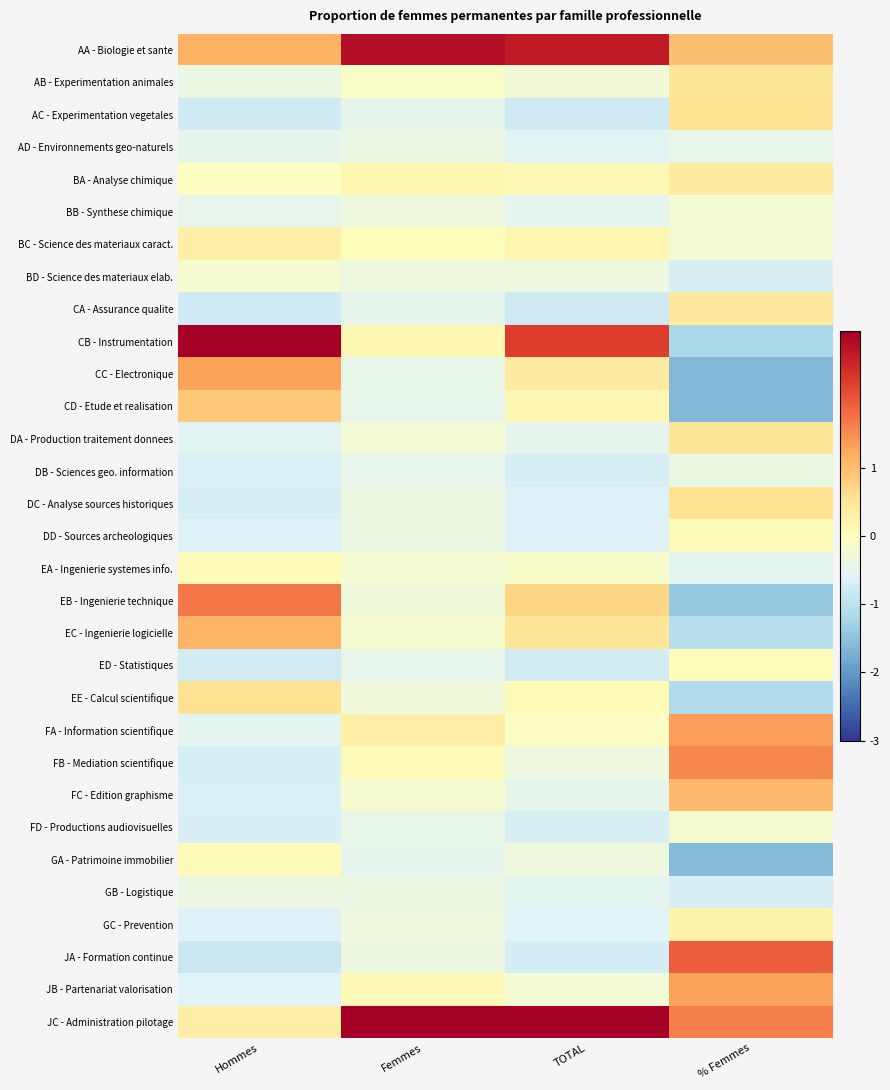

Reading left to right, transcribe all the data shown in this chart.

AA - Biologie et sante: Hommes=1.1	Femmes=2.8	TOTAL=2.7	% Femmes=1.0
AB - Experimentation animales: Hommes=-0.4	Femmes=-0.1	TOTAL=-0.3	% Femmes=0.5
AC - Experimentation vegetales: Hommes=-0.8	Femmes=-0.5	TOTAL=-0.8	% Femmes=0.5
AD - Environnements geo-naturels: Hommes=-0.5	Femmes=-0.4	TOTAL=-0.6	% Femmes=-0.4
BA - Analyse chimique: Hommes=-0.0	Femmes=0.2	TOTAL=0.1	% Femmes=0.4
BB - Synthese chimique: Hommes=-0.5	Femmes=-0.3	TOTAL=-0.5	% Femmes=-0.2
BC - Science des materiaux caract.: Hommes=0.3	Femmes=0.0	TOTAL=0.2	% Femmes=-0.2
BD - Science des materiaux elab.: Hommes=-0.2	Femmes=-0.3	TOTAL=-0.3	% Femmes=-0.7
CA - Assurance qualite: Hommes=-0.8	Femmes=-0.5	TOTAL=-0.8	% Femmes=0.4
CB - Instrumentation: Hommes=3.9	Femmes=0.2	TOTAL=2.3	% Femmes=-1.2
CC - Electronique: Hommes=1.3	Femmes=-0.4	TOTAL=0.4	% Femmes=-1.6
CD - Etude et realisation: Hommes=0.9	Femmes=-0.5	TOTAL=0.1	% Femmes=-1.6
DA - Production traitement donnees: Hommes=-0.5	Femmes=-0.2	TOTAL=-0.5	% Femmes=0.5
DB - Sciences geo. information: Hommes=-0.7	Femmes=-0.5	TOTAL=-0.7	% Femmes=-0.4
DC - Analyse sources historiques: Hommes=-0.7	Femmes=-0.4	TOTAL=-0.6	% Femmes=0.6
DD - Sources archeologiques: Hommes=-0.6	Femmes=-0.4	TOTAL=-0.6	% Femmes=0.1
EA - Ingenierie systemes info.: Hommes=0.1	Femmes=-0.2	TOTAL=-0.1	% Femmes=-0.5
EB - Ingenierie technique: Hommes=1.7	Femmes=-0.3	TOTAL=0.7	% Femmes=-1.4
EC - Ingenierie logicielle: Hommes=1.1	Femmes=-0.2	TOTAL=0.5	% Femmes=-1.1
ED - Statistiques: Hommes=-0.7	Femmes=-0.5	TOTAL=-0.7	% Femmes=0.0
EE - Calcul scientifique: Hommes=0.5	Femmes=-0.3	TOTAL=0.1	% Femmes=-1.1
FA - Information scientifique: Hommes=-0.5	Femmes=0.3	TOTAL=-0.1	% Femmes=1.3
FB - Mediation scientifique: Hommes=-0.7	Femmes=0.1	TOTAL=-0.3	% Femmes=1.5
FC - Edition graphisme: Hommes=-0.7	Femmes=-0.2	TOTAL=-0.5	% Femmes=1.0
FD - Productions audiovisuelles: Hommes=-0.7	Femmes=-0.4	TOTAL=-0.7	% Femmes=-0.2
GA - Patrimoine immobilier: Hommes=0.1	Femmes=-0.5	TOTAL=-0.3	% Femmes=-1.6
GB - Logistique: Hommes=-0.4	Femmes=-0.4	TOTAL=-0.5	% Femmes=-0.7
GC - Prevention: Hommes=-0.6	Femmes=-0.4	TOTAL=-0.6	% Femmes=0.3
JA - Formation continue: Hommes=-0.8	Femmes=-0.4	TOTAL=-0.7	% Femmes=1.9
JB - Partenariat valorisation: Hommes=-0.6	Femmes=0.1	TOTAL=-0.2	% Femmes=1.3
JC - Administration pilotage: Hommes=0.3	Femmes=4.5	TOTAL=3.4	% Femmes=1.6